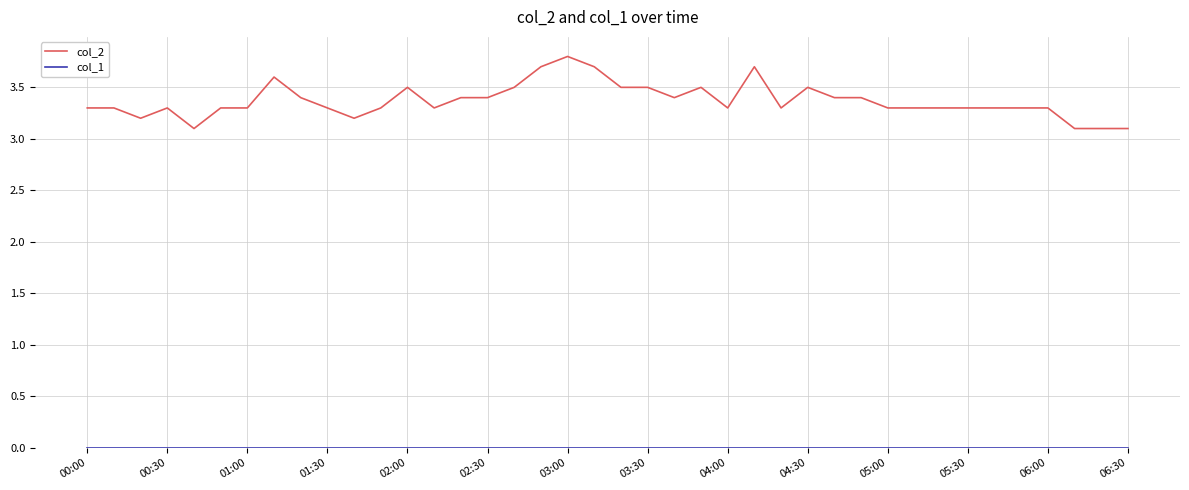

At how many categories does at least one series exceed 2?

40